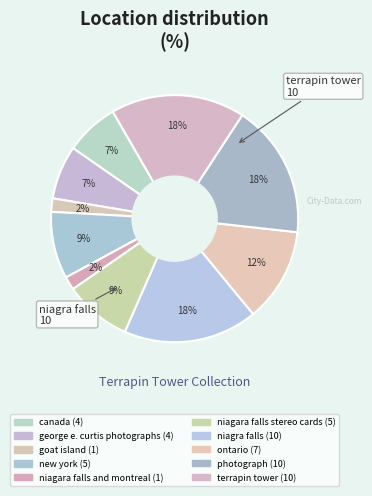

How many segments does this pie chart have?

10